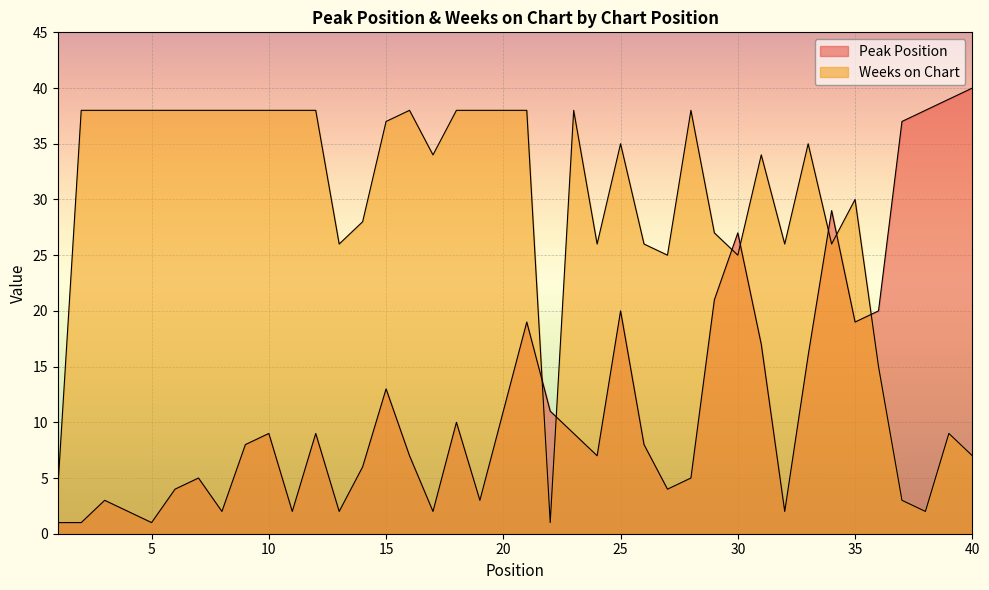

Which series ends up on top after the final intersection of Peak Position and Weeks on Chart?

Peak Position